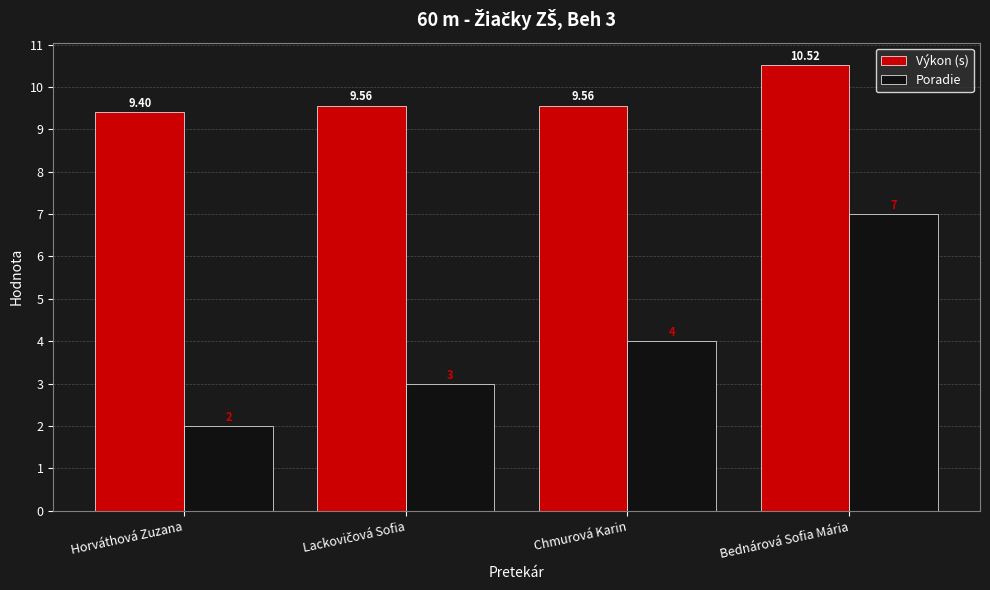

Rank the series by their maximum value, from lowest to highest.

Poradie, Výkon (s)